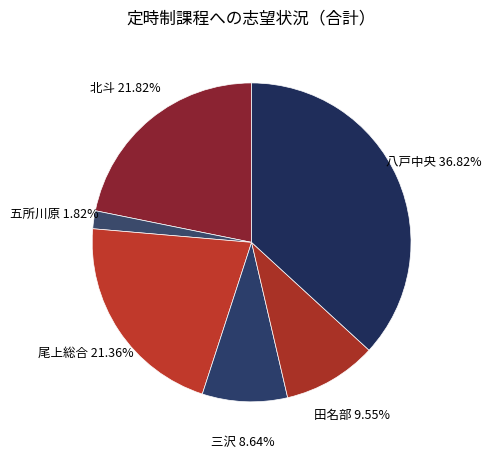

Which has a higher value, 五所川原 or 田名部?

田名部